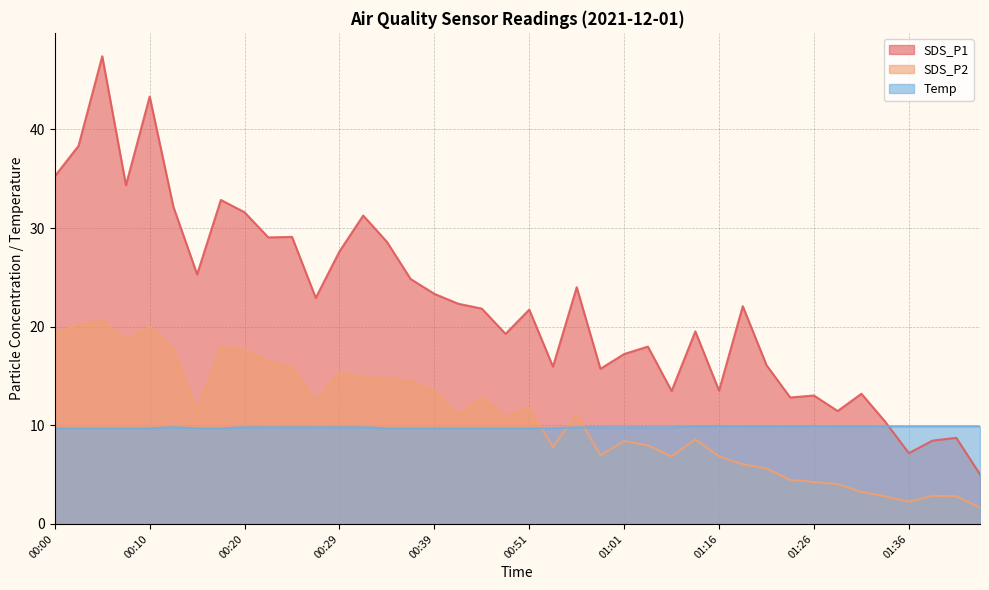

What are all the series names shown in the legend?

SDS_P1, SDS_P2, Temp